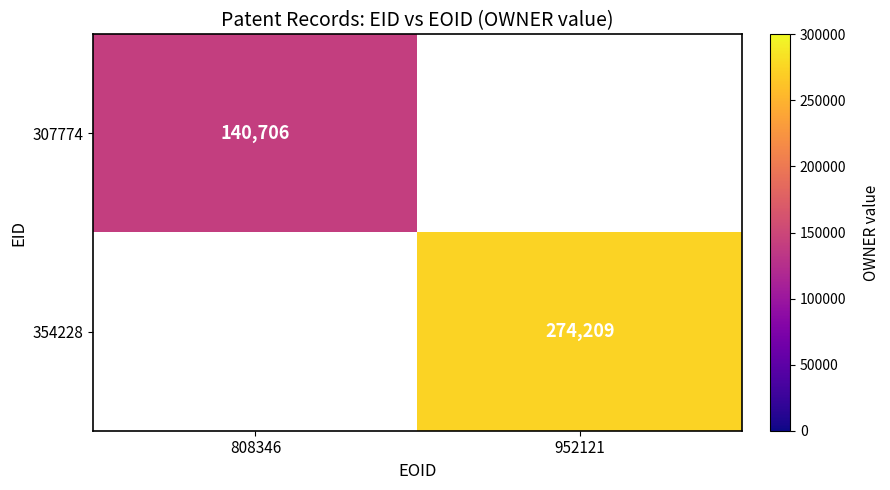

The 307774 series shows 140706 at 808346. True or false?

True